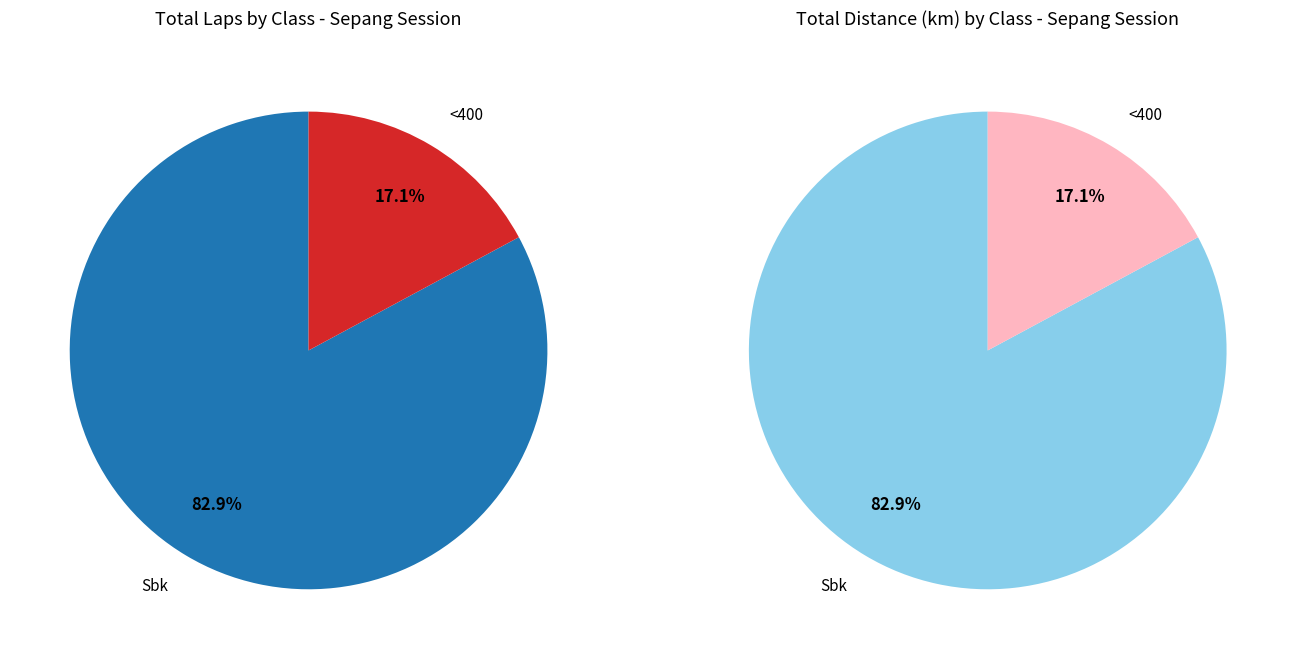

True or false: Sbk accounts for 86% of the total.

False